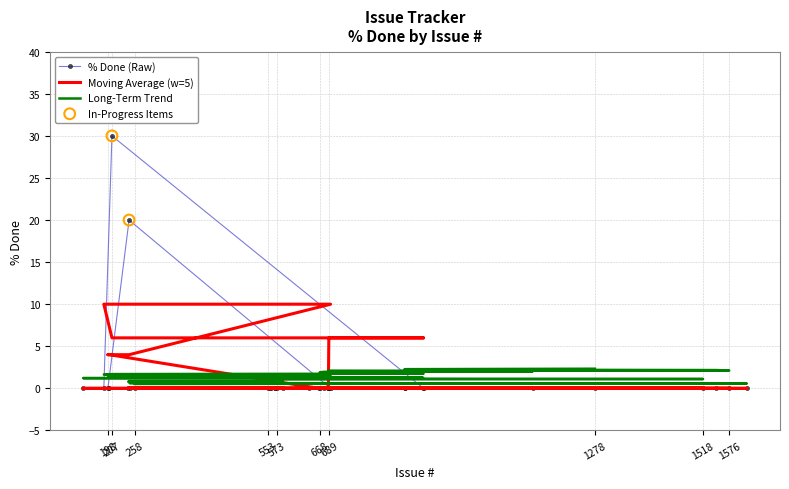

Which has a higher value, 198 or 573?

198